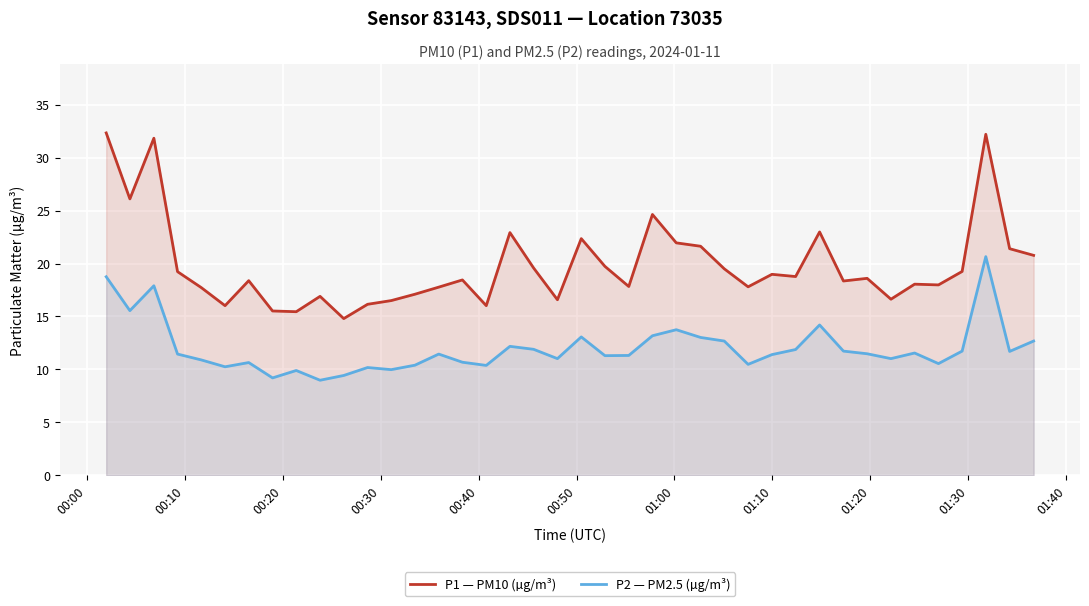

What is the minimum value shown in the chart?

9.0